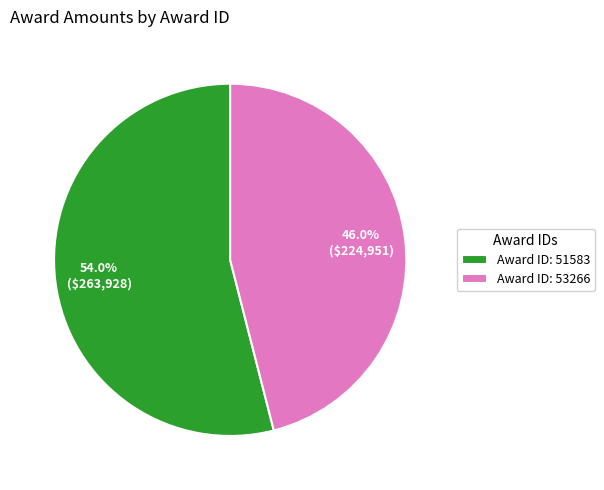

Rank the categories by value from highest to lowest.

Award ID: 51583, Award ID: 53266